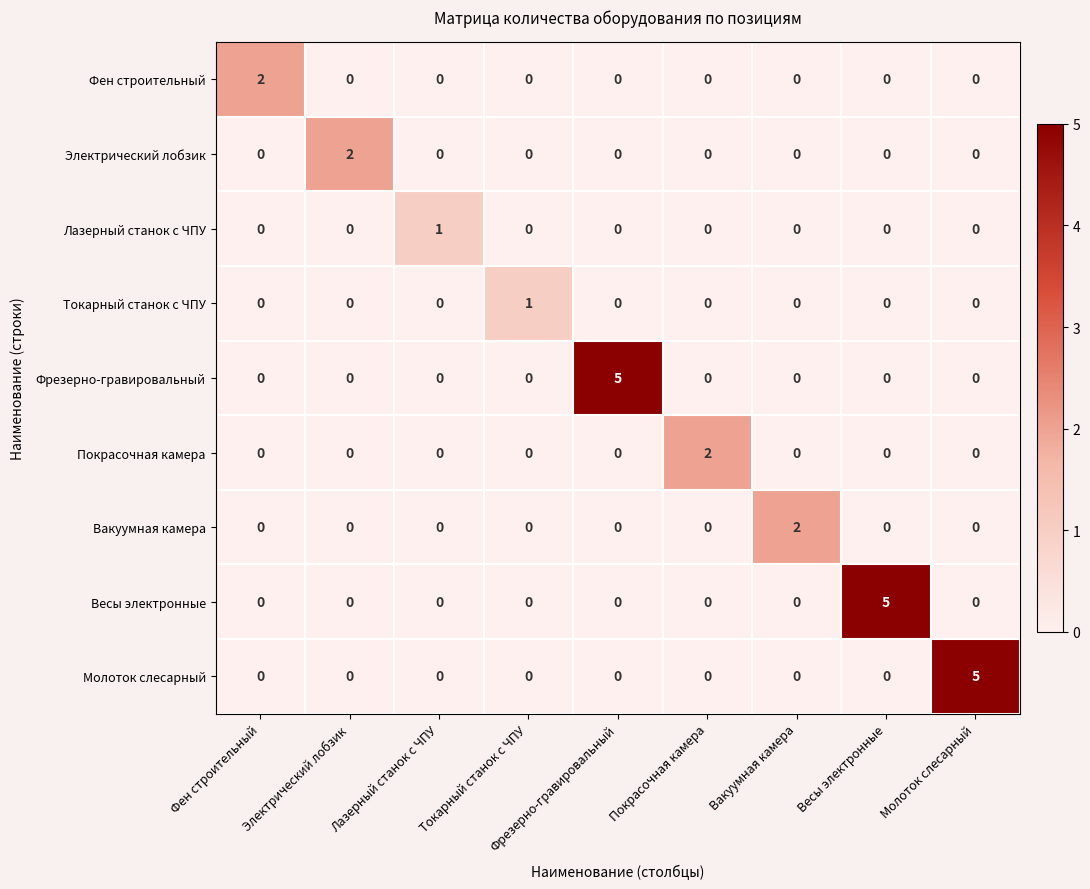

What is the maximum value shown in the chart?

5